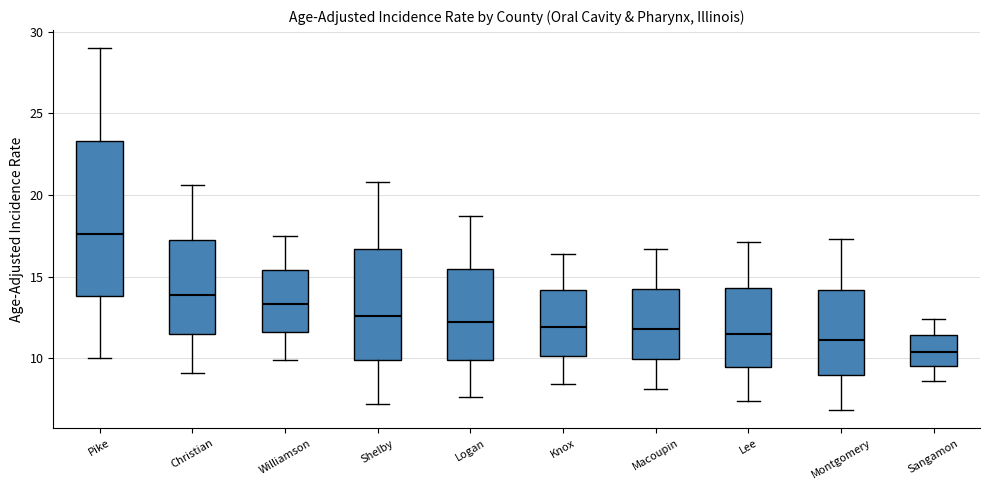

Reading left to right, transcribe this box plot: for each box, give where its median line is, the range the box spans, and where its two whiskers end, as read against the y-axis. The values are not printed on the chart, so give them approximately, as read against the axis.

Pike: median 17.5, box 14.0 to 23.5, whiskers 10.0 to 29.0
Christian: median 14.0, box 11.5 to 17.5, whiskers 9.0 to 20.5
Williamson: median 13.5, box 11.5 to 15.5, whiskers 10.0 to 17.5
Shelby: median 12.5, box 10.0 to 16.5, whiskers 7.0 to 21.0
Logan: median 12.0, box 10.0 to 15.5, whiskers 7.5 to 18.5
Knox: median 12.0, box 10.0 to 14.0, whiskers 8.5 to 16.5
Macoupin: median 12.0, box 10.0 to 14.5, whiskers 8.0 to 16.5
Lee: median 11.5, box 9.5 to 14.5, whiskers 7.5 to 17.0
Montgomery: median 11.0, box 9.0 to 14.0, whiskers 7.0 to 17.5
Sangamon: median 10.5, box 9.5 to 11.5, whiskers 8.5 to 12.5